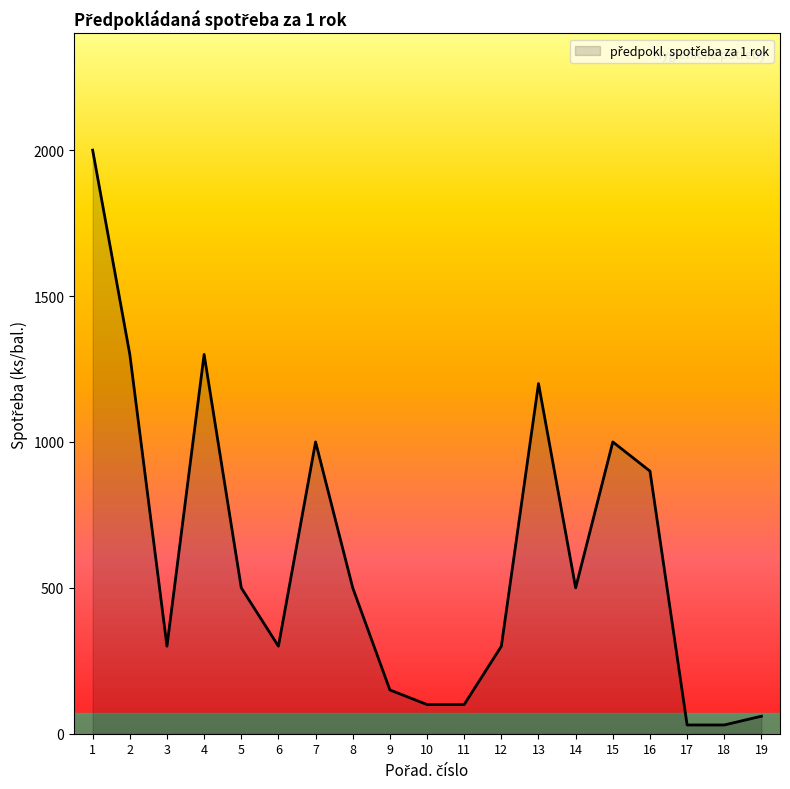

The value at 3 is 176. True or false?

False